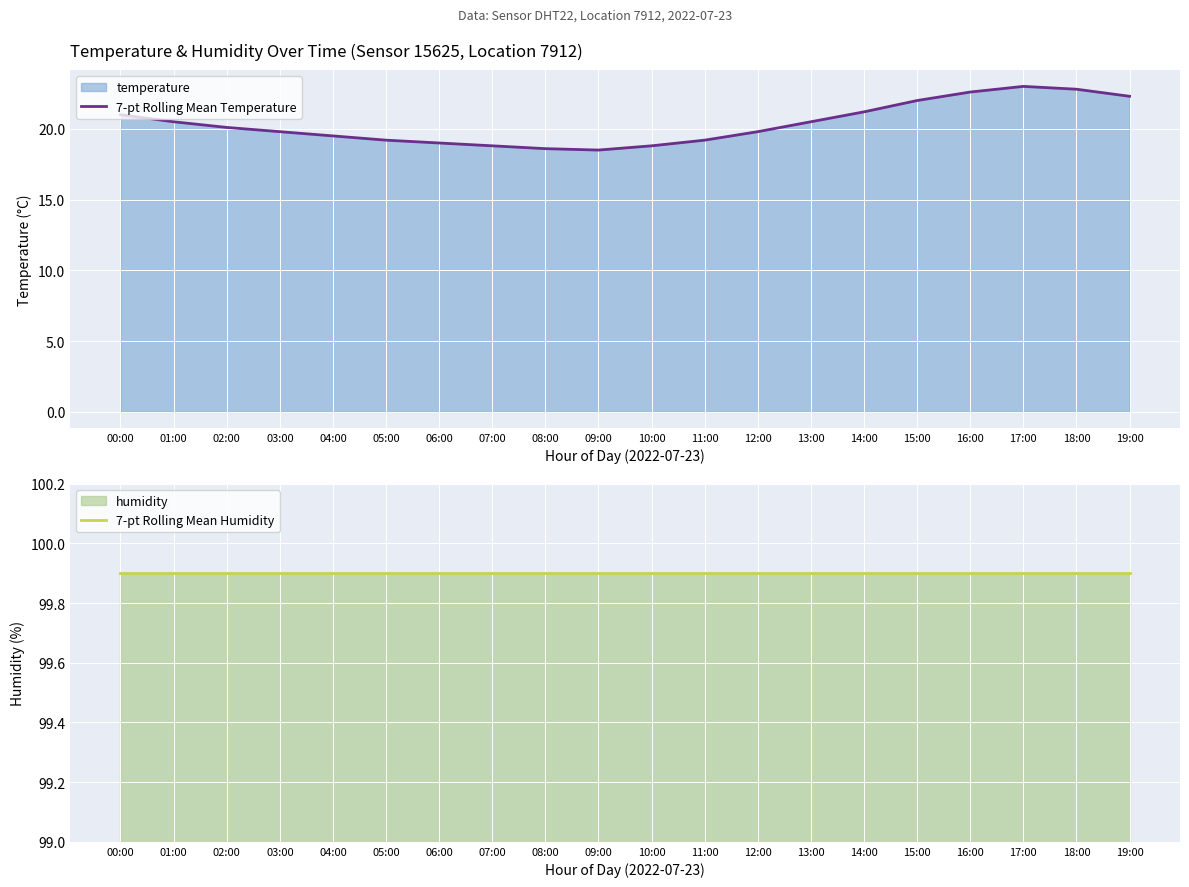

What is the sum of all 7-pt Rolling Mean Humidity values?

1998.0